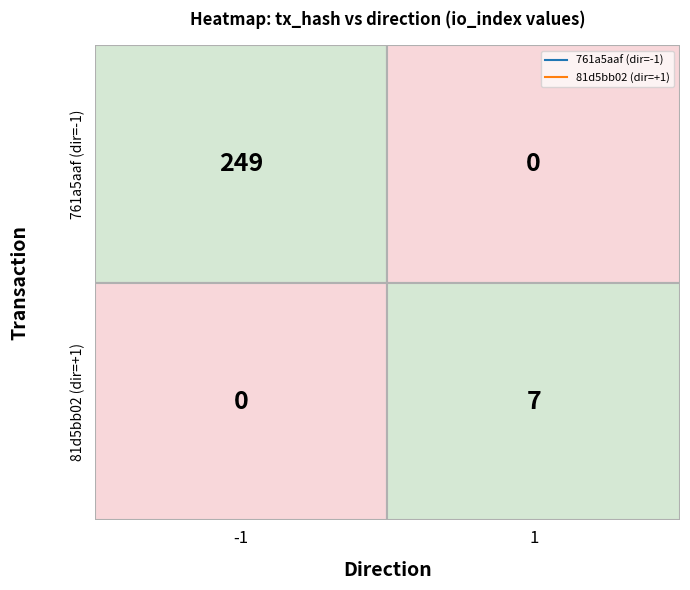

What value does the 81d5bb02718823c5ba31fc01aa148118d8114a3 series have at io_index?

7